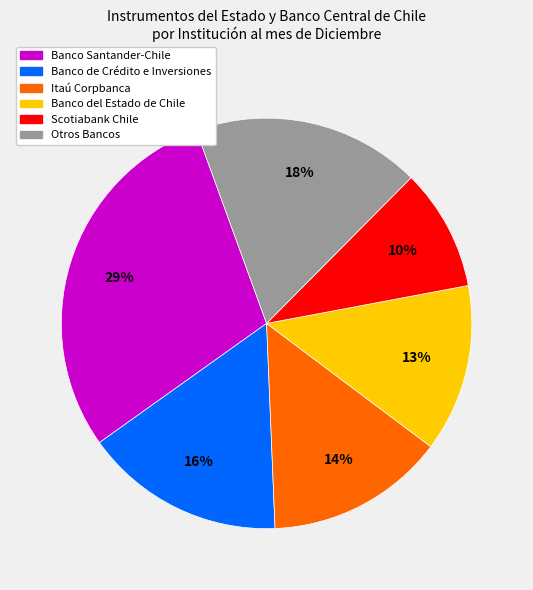

To the nearest percent, what is the average slice percentage?

17%